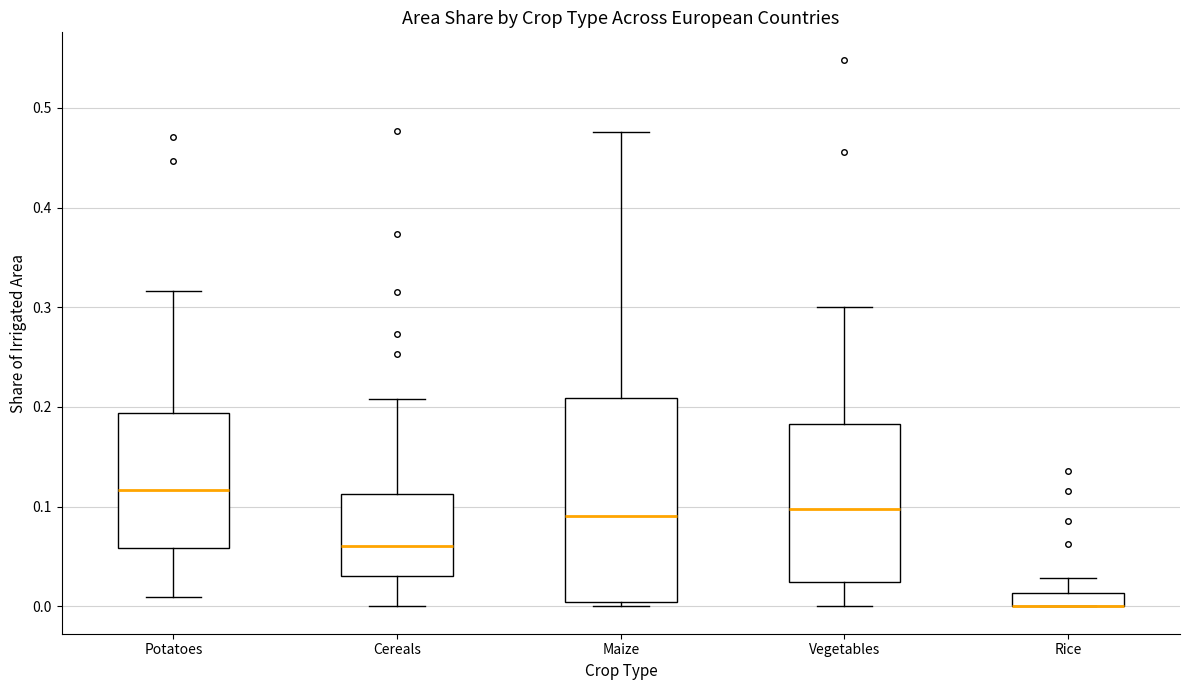

Which box is the tallest, from its lower edge to its upper edge?

Maize